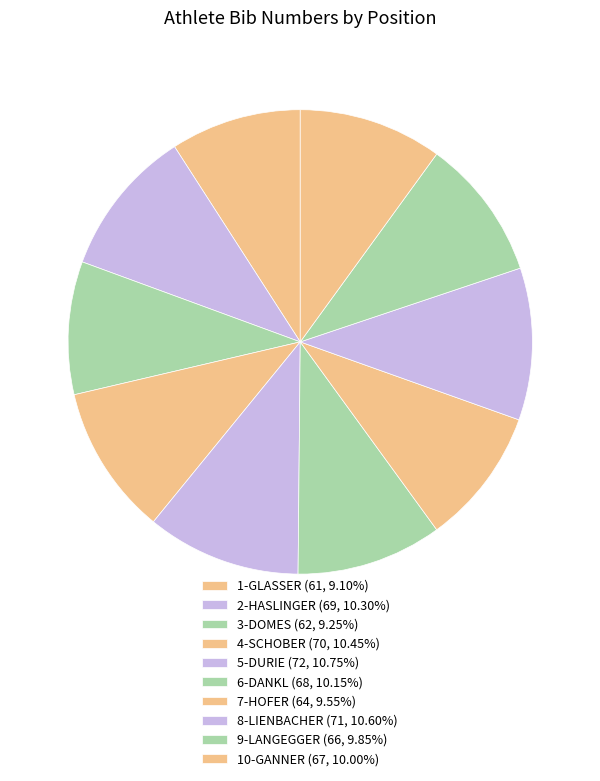

To the nearest percent, what portion does 9-LANGEGGER represent?

10%